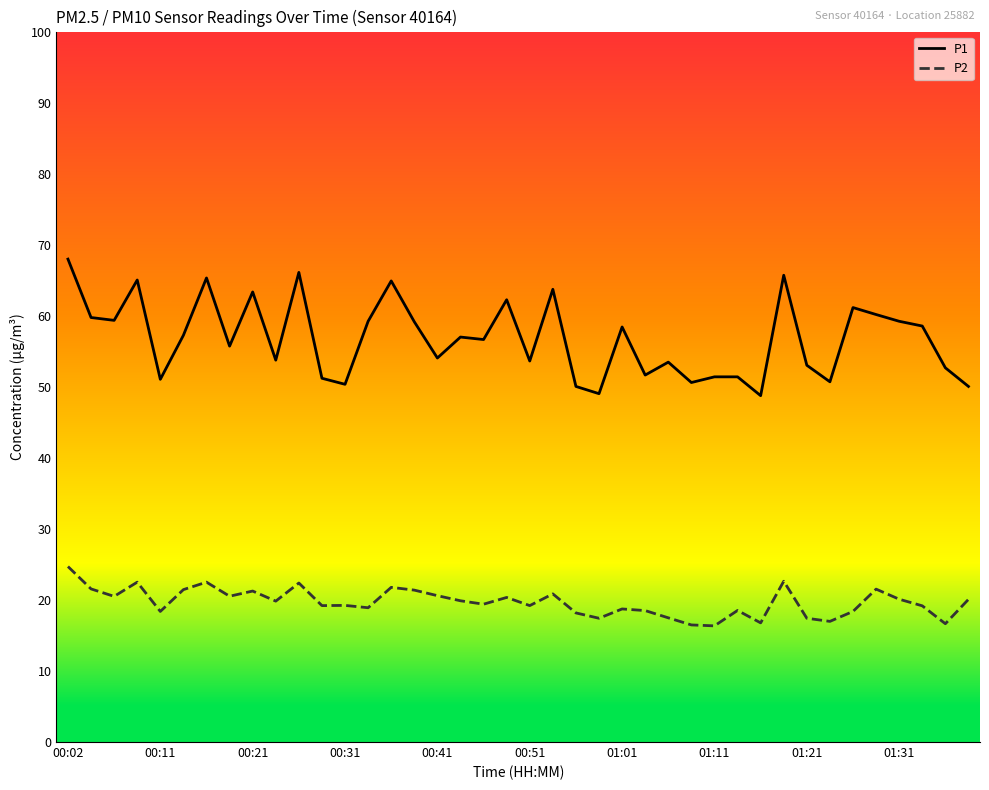

Does the chart have visible grid lines?

No